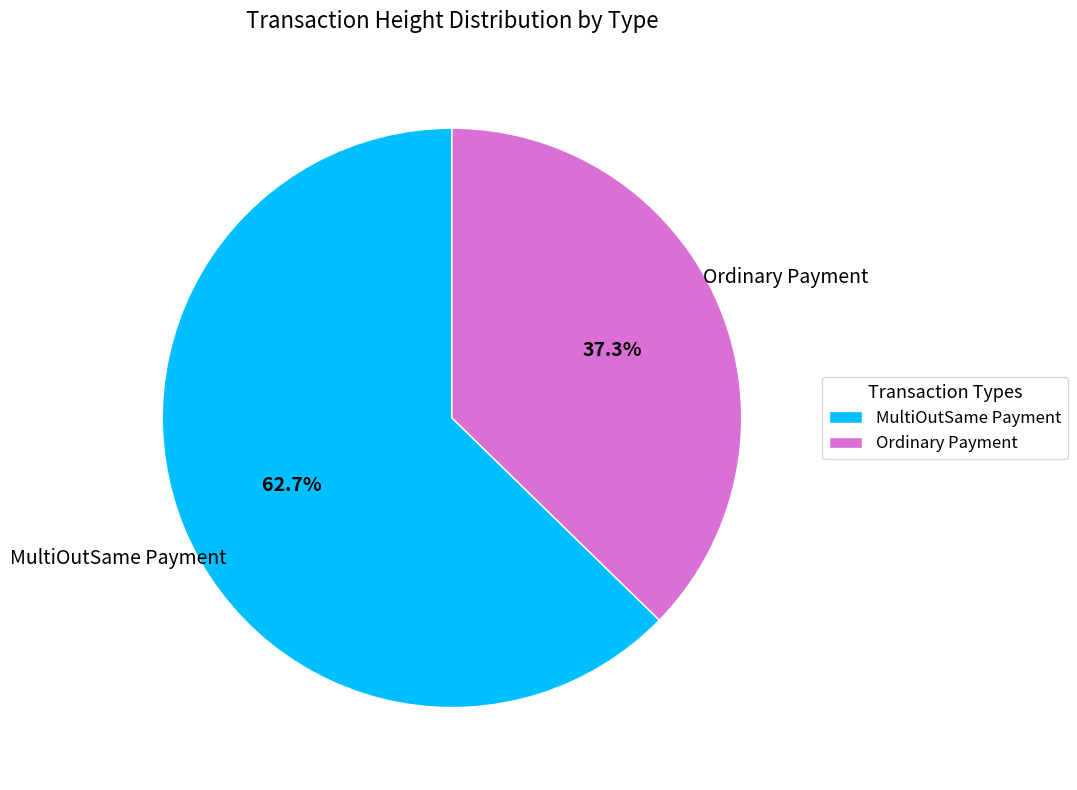

Between MultiOutSame Payment and Ordinary Payment, which is larger?

MultiOutSame Payment